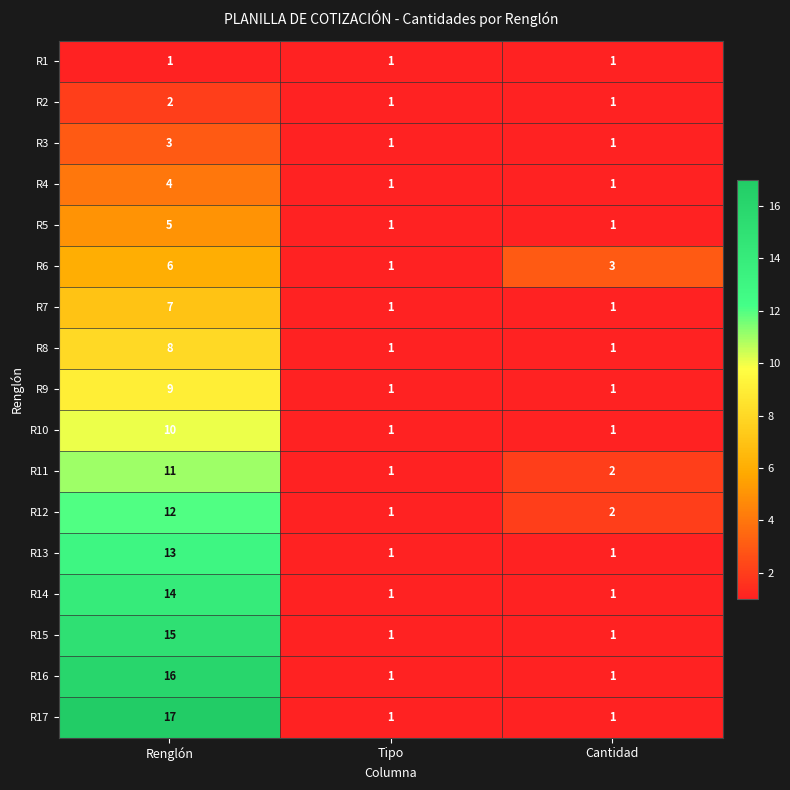

What is the sum of the R5 values at Renglón and Cantidad?

6